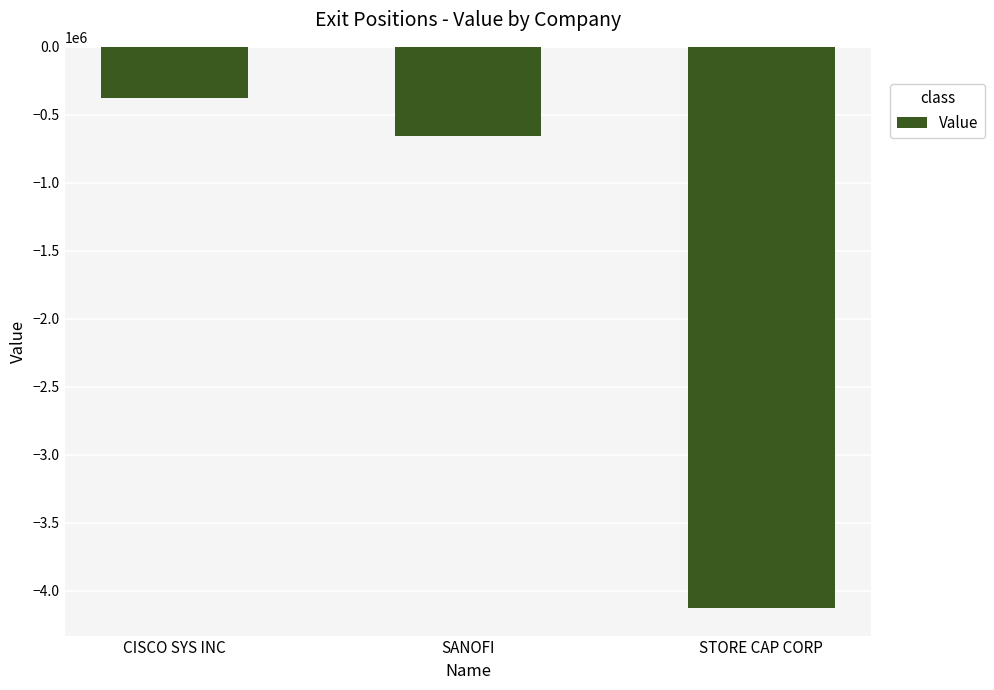

Reading right to left, transcribe all the data shown in this chart.

-4125369	-655474	-377947